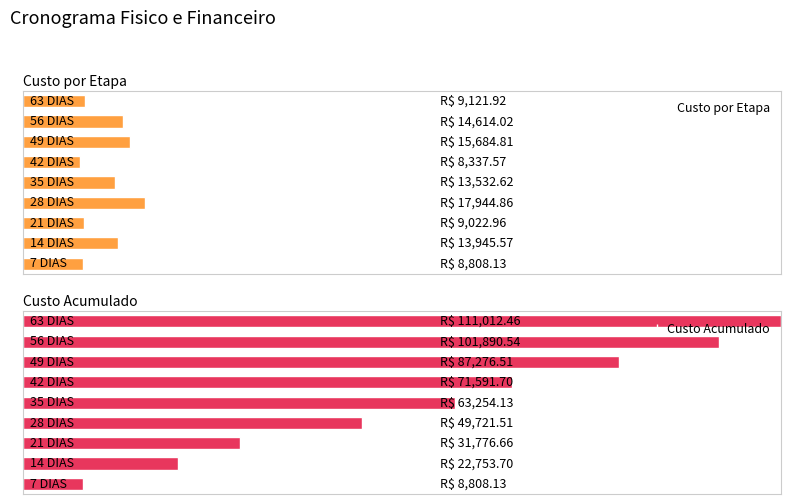

List the series in order of their peak value, highest first.

Custo Acumulado, Custo